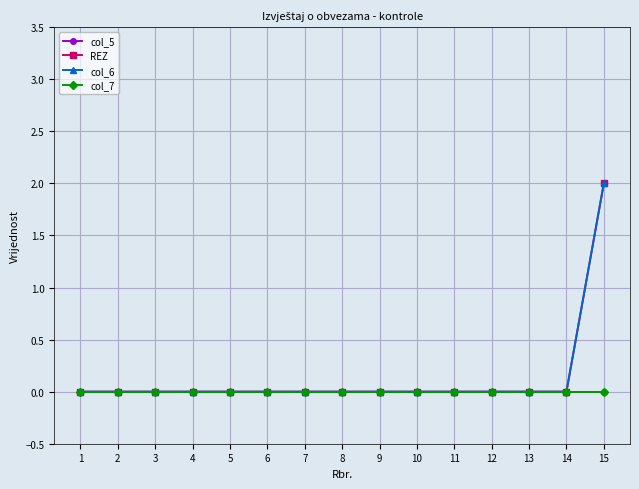

Rank the categories by col_7 value from lowest to highest.

1, 2, 3, 4, 5, 6, 7, 8, 9, 10, 11, 12, 13, 14, 15